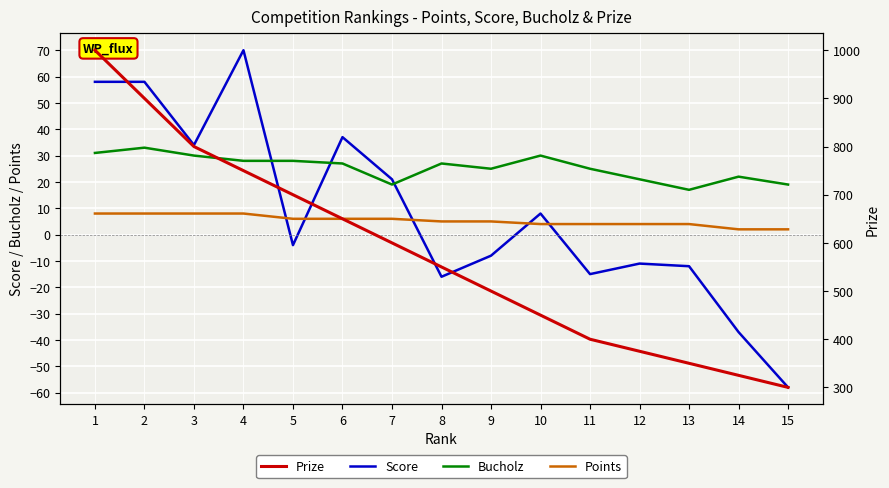

Reading right to left, list all the values displayed in this chart.

Score: -58	-37	-12	-11	-15	8	-8	-16	21	37	-4	70	34	58	58
Bucholz: 19	22	17	21	25	30	25	27	19	27	28	28	30	33	31
Points: 2	2	4	4	4	4	5	5	6	6	6	8	8	8	8
Prize: 300	325	350	375	400	450	500	550	600	650	700	750	800	900	1000